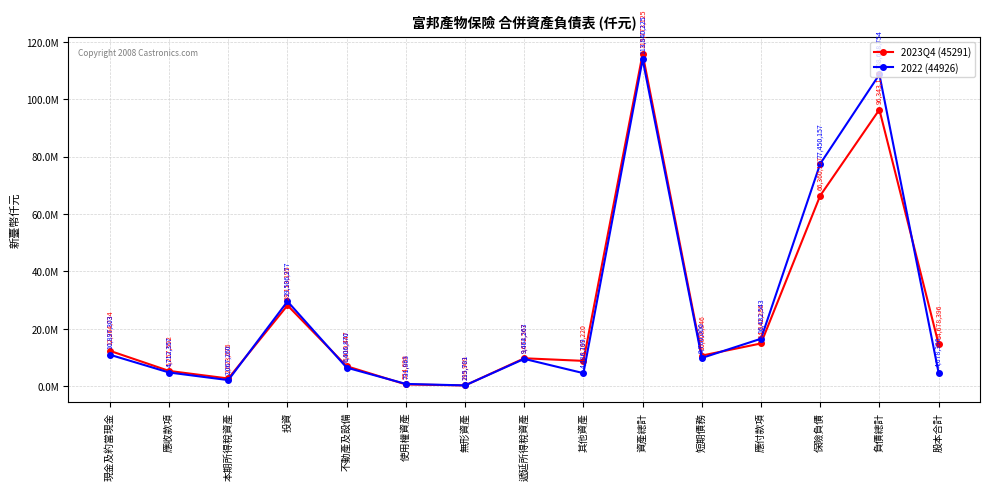

Is it true that 2022 (44926) equals 98792 at 無形資產?

False